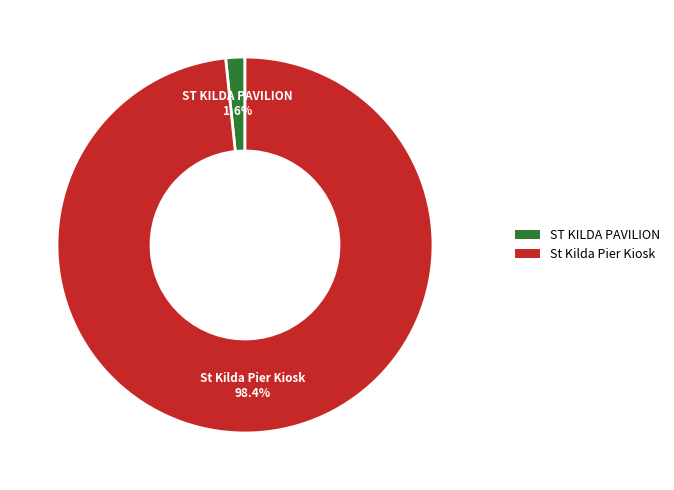

Which has a higher value, ST KILDA PAVILION or St Kilda Pier Kiosk?

St Kilda Pier Kiosk